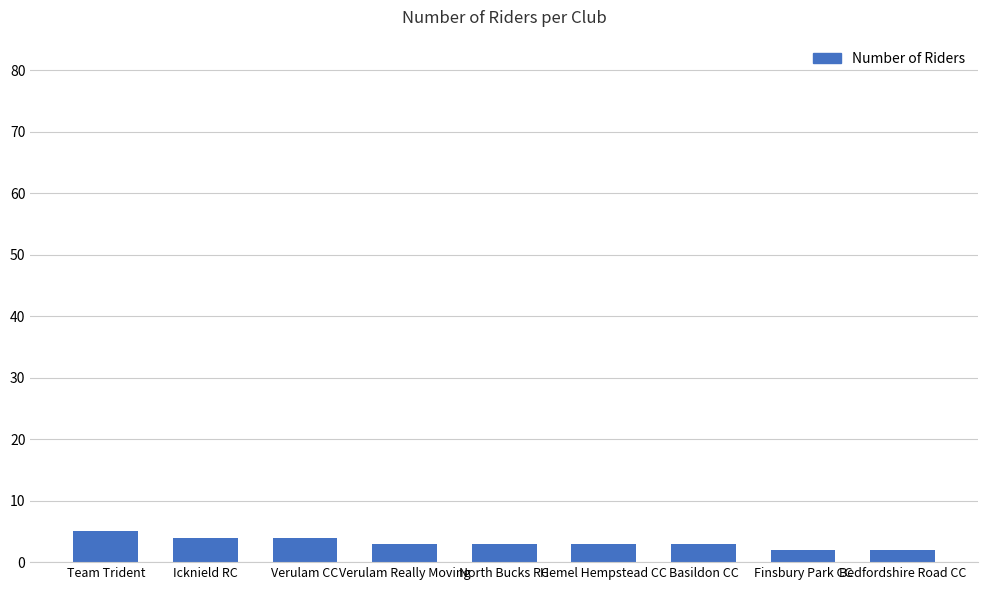

The value at North Bucks RC is 3. True or false?

True